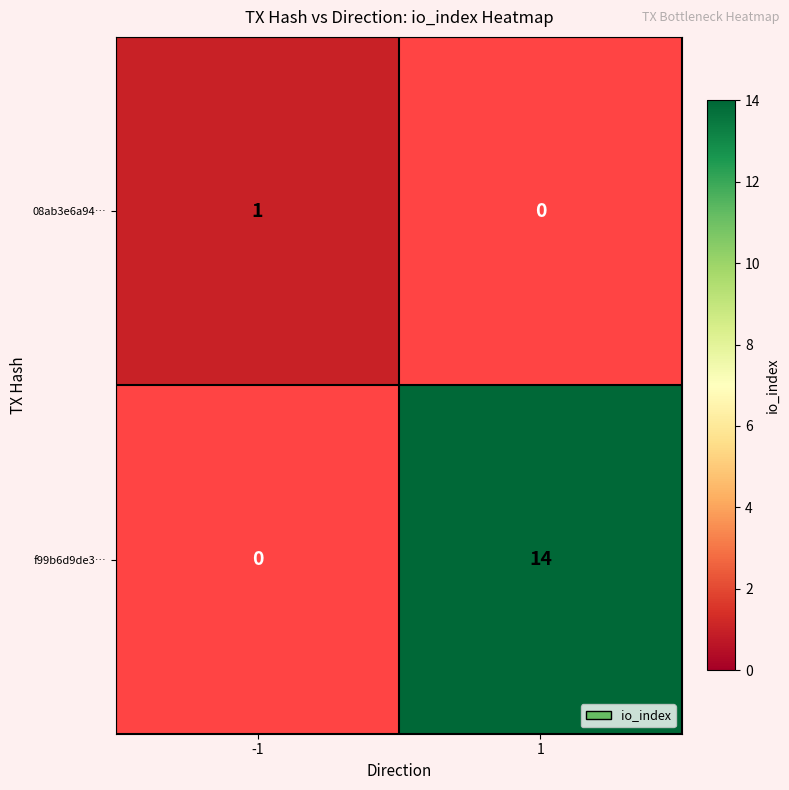

How many data points does each series have?

2